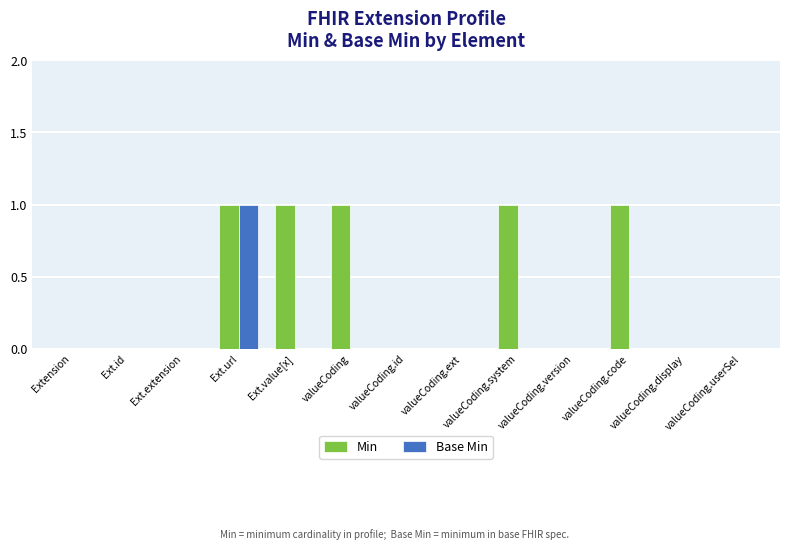

How many data points does each series have?

13